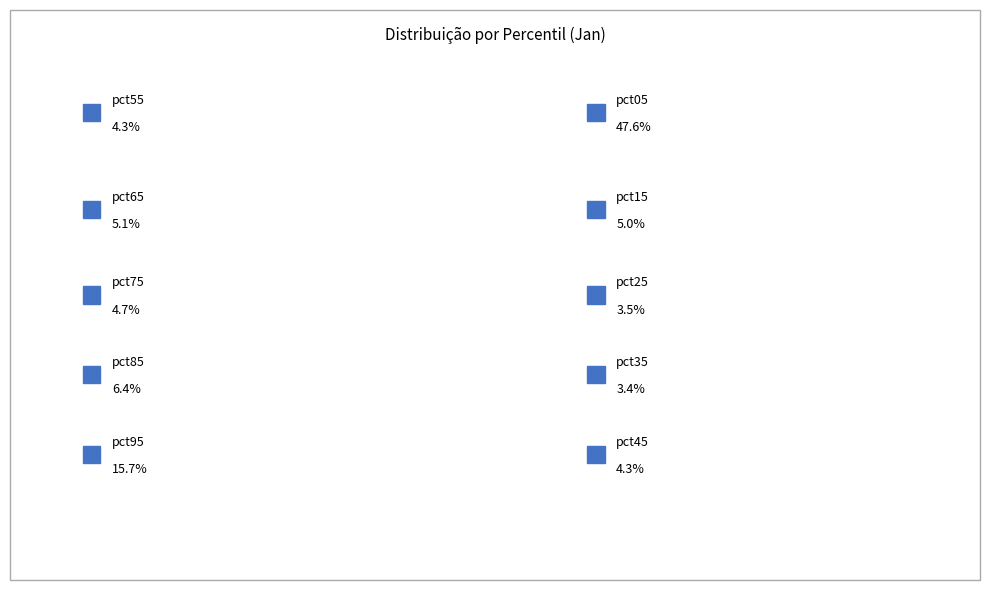

To the nearest percent, what is the difference between the pct05 and pct35 slice percentages?

44%